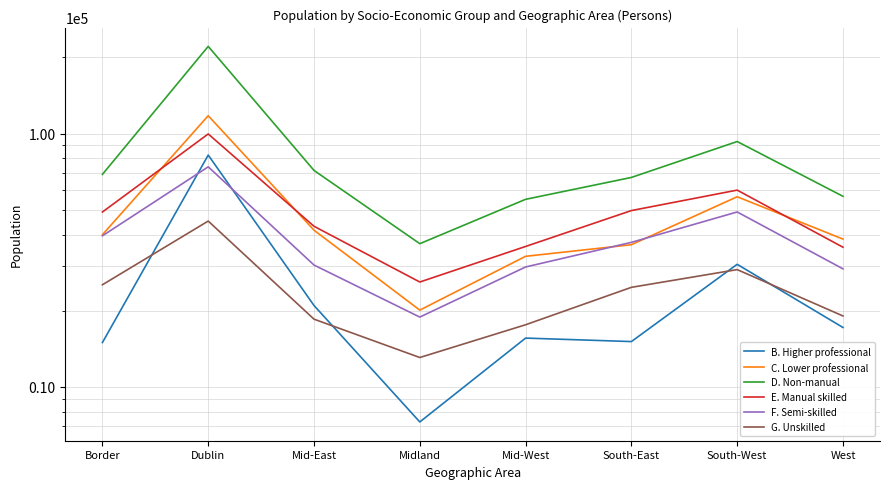

What is the difference between the highest and lowest values at South-West?

64071